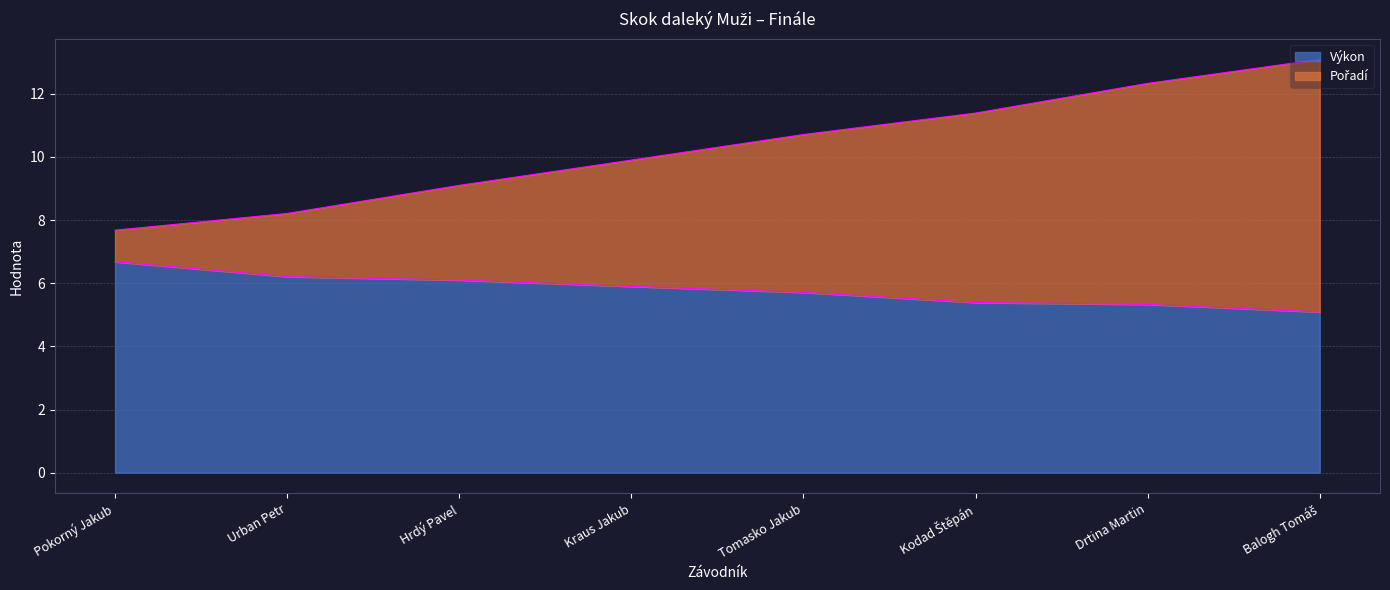

Is it true that Výkon equals 7.7 at Kodad Štěpán?

False